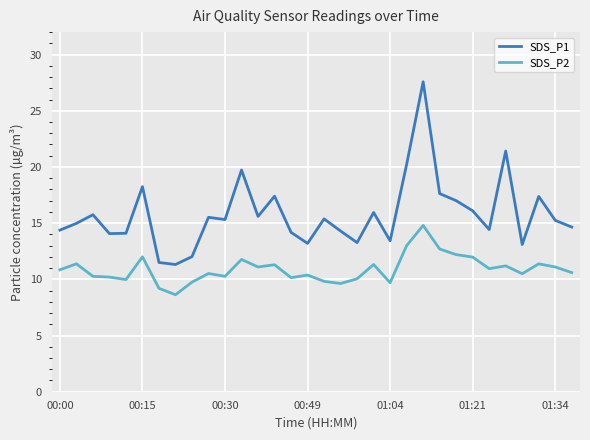

Rank the series by their maximum value, from highest to lowest.

SDS_P1, SDS_P2